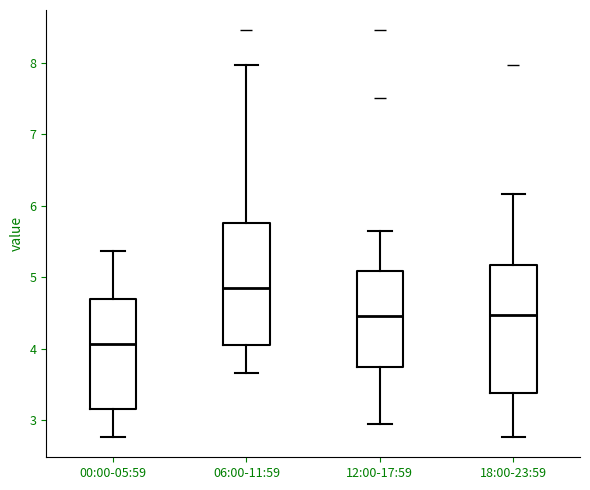

Reading left to right, transcribe this box plot: for each box, give where its median line is, the range the box spans, and where its two whiskers end, as read against the y-axis. The values are not printed on the chart, so give them approximately, as read against the axis.

00:00-05:59: median 4.1, box 3.2 to 4.7, whiskers 2.8 to 5.4
06:00-11:59: median 4.9, box 4.1 to 5.8, whiskers 3.7 to 8.0
12:00-17:59: median 4.5, box 3.8 to 5.1, whiskers 3.0 to 5.7
18:00-23:59: median 4.5, box 3.4 to 5.2, whiskers 2.8 to 6.2